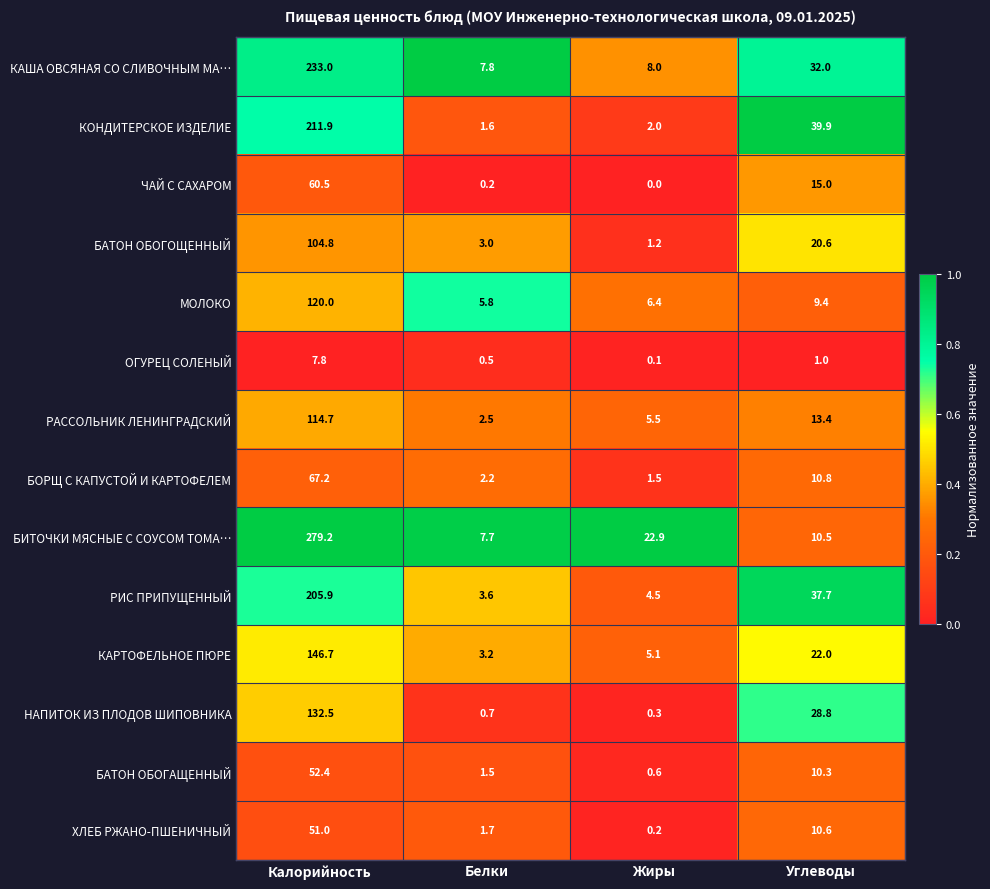

Is it true that КОНДИТЕРСКОЕ ИЗДЕЛИЕ equals 39.9 at Углеводы?

True